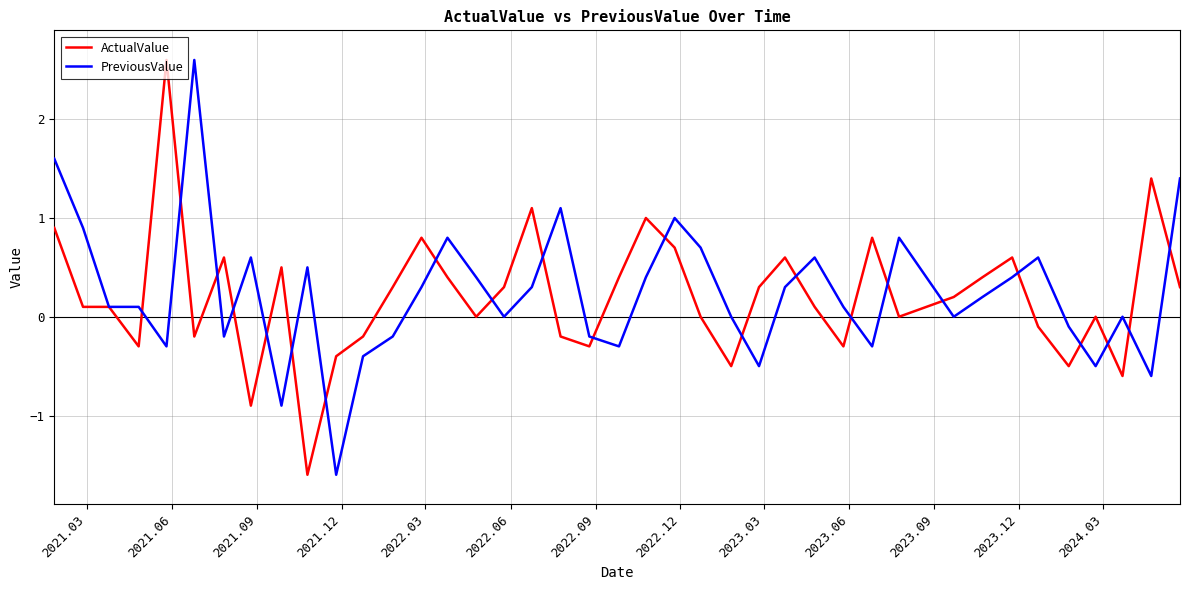

What is the minimum value for PreviousValue?

-1.6